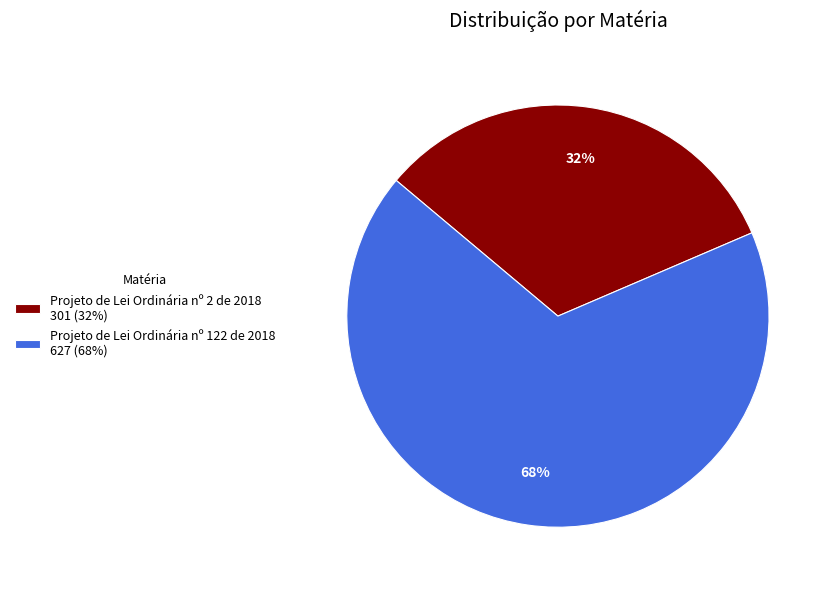

What is the ratio of the value at Projeto de Lei Ordinária nº 122 de 2018 627 (68%) to the value at Projeto de Lei Ordinária nº 2 de 2018 301 (32%)?

2.1